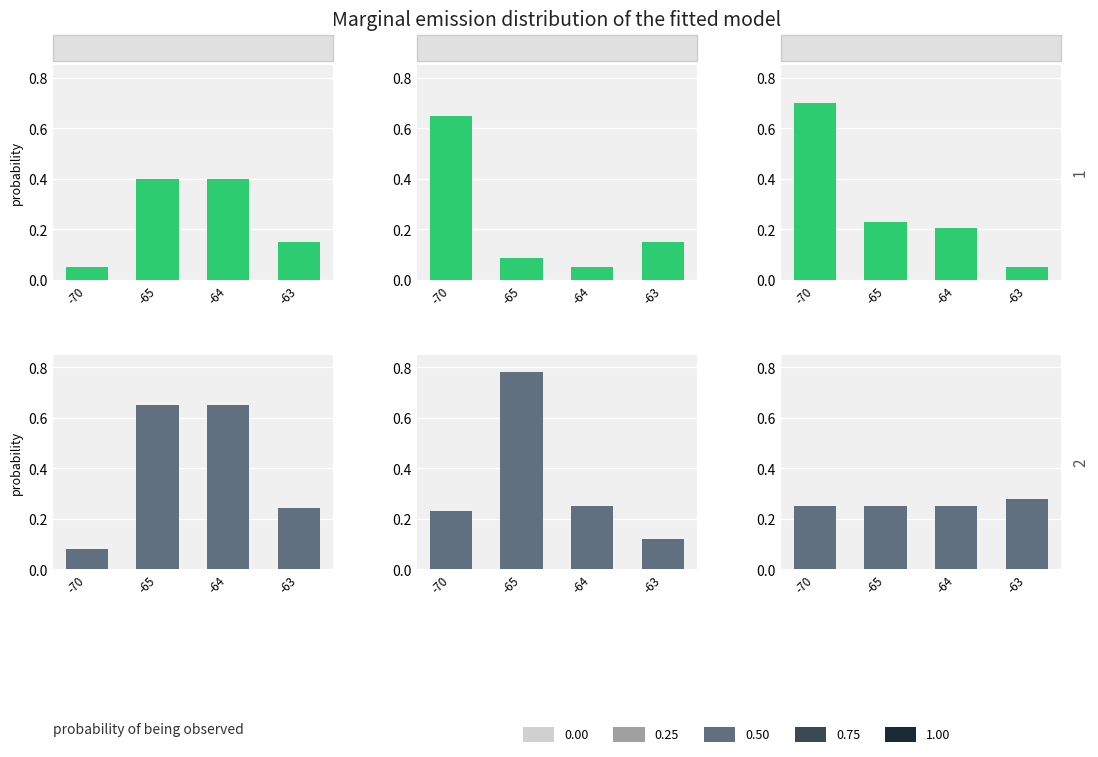

How many groups of bars are there?

4